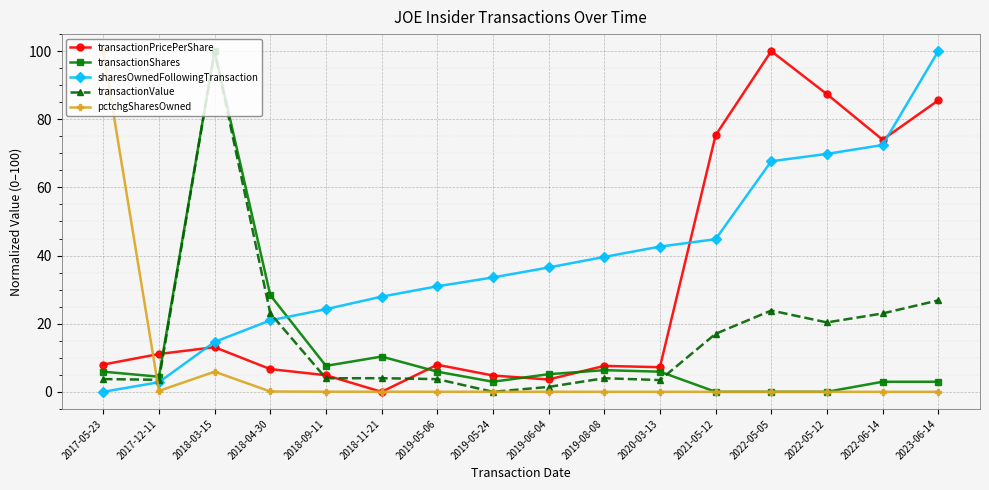

What is the maximum value for sharesOwnedFollowingTransaction?

100.0